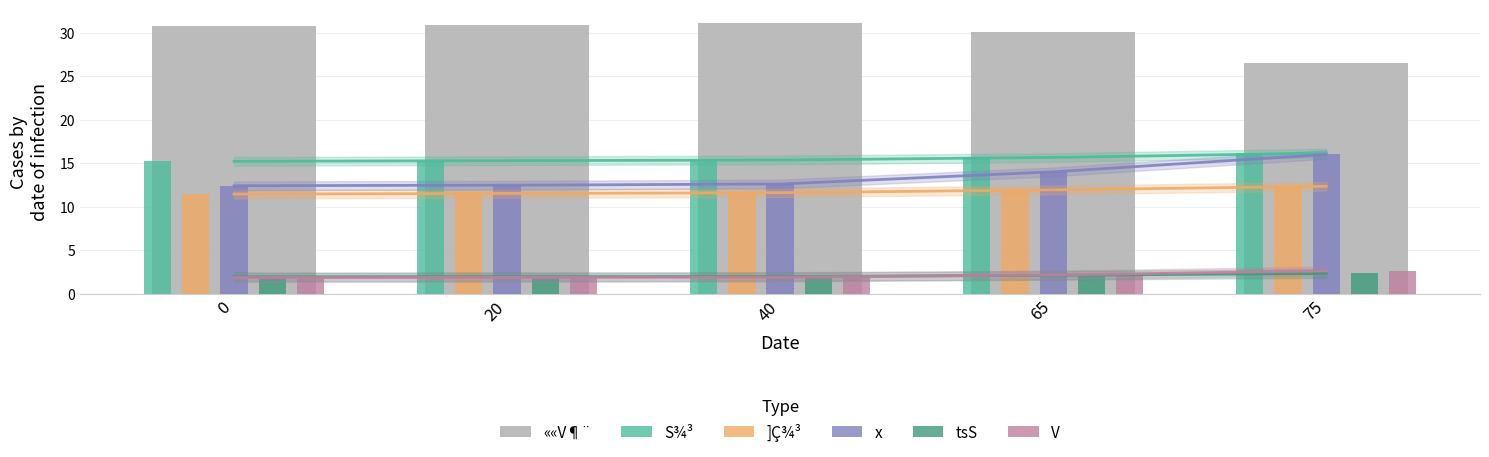

Which series changed the most between 20 and 75?

««V¶¨